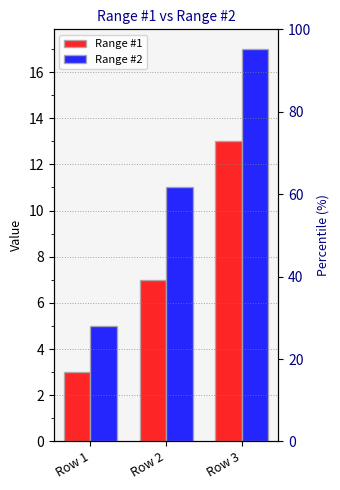

What are all the series names shown in the legend?

Range #1, Range #2